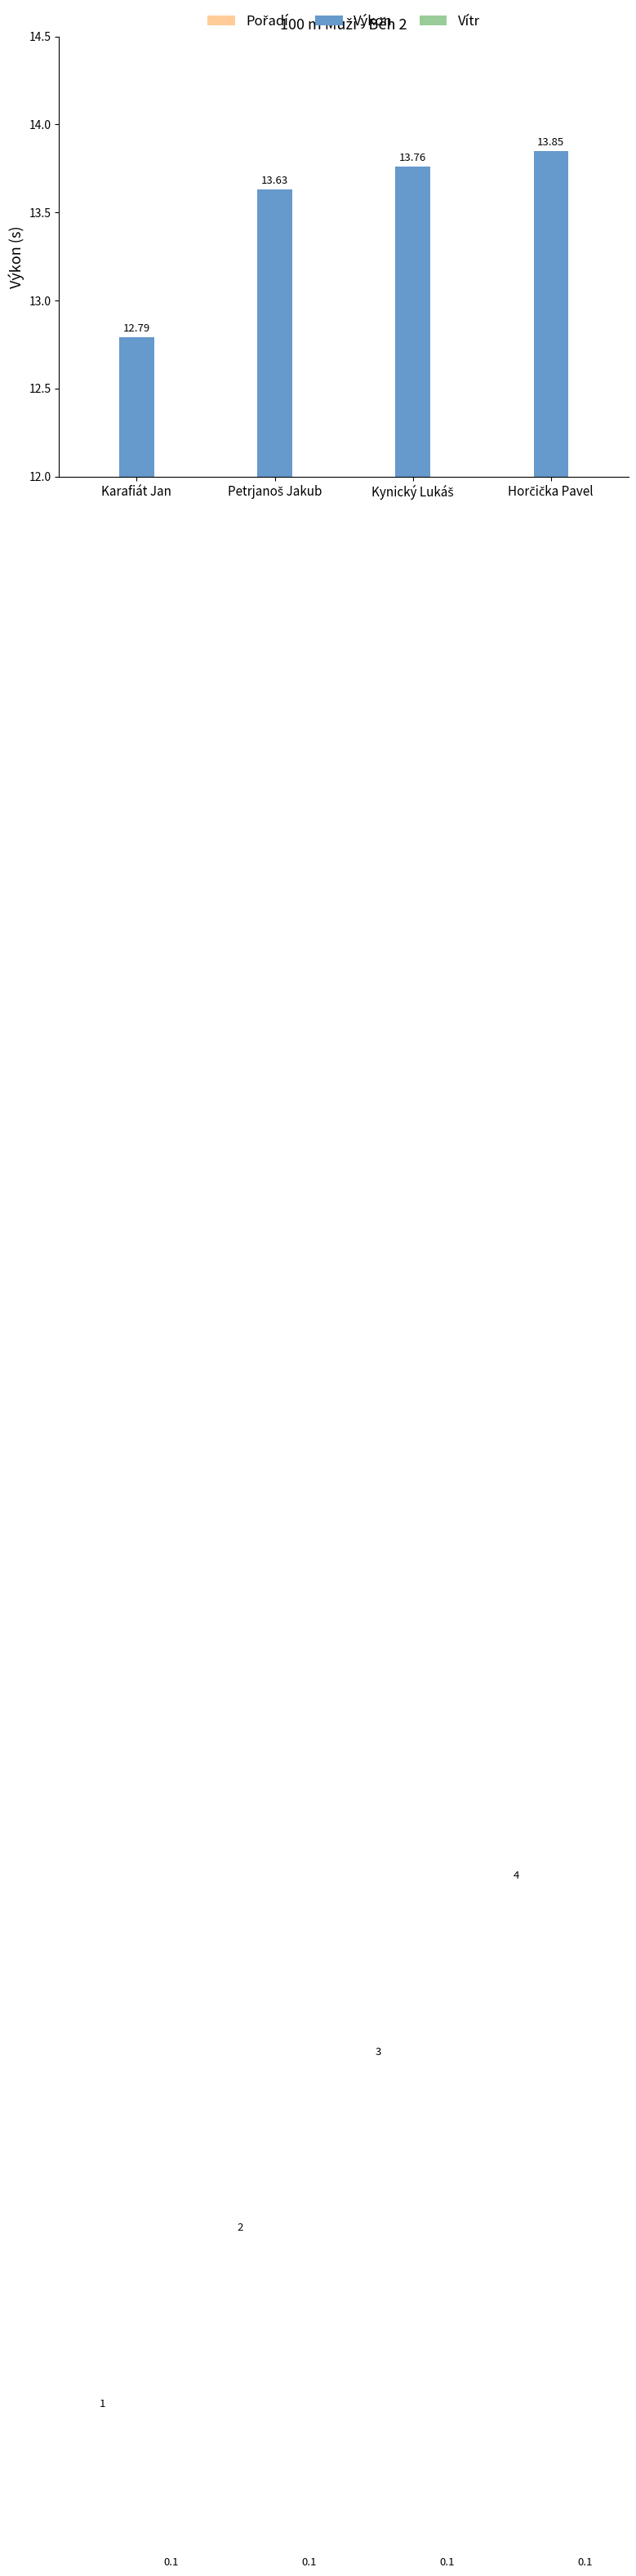

What is the label of the 3rd bar from the left?

Kynický Lukáš